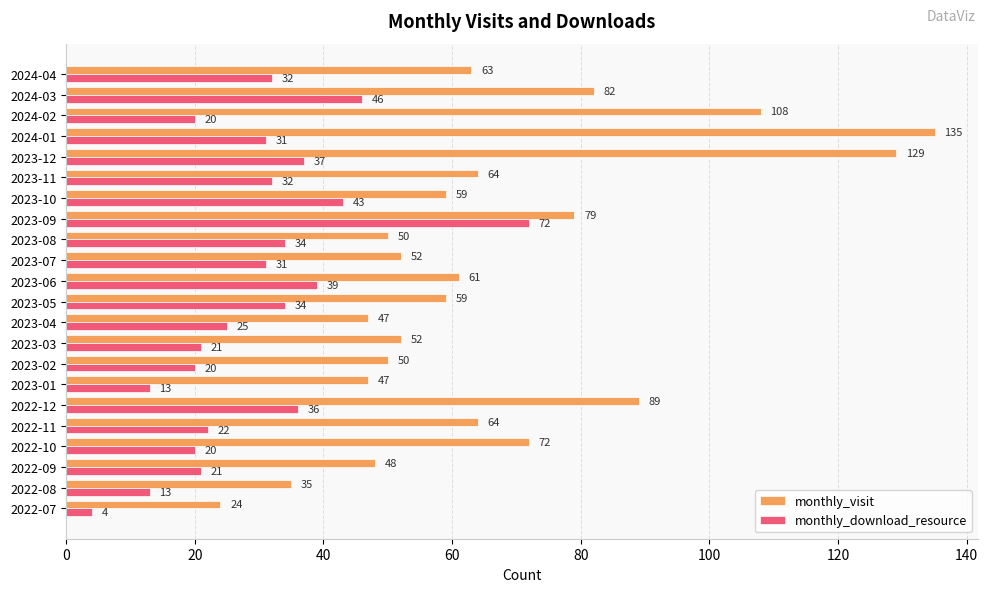

Which series has the widest spread of values?

monthly_visit